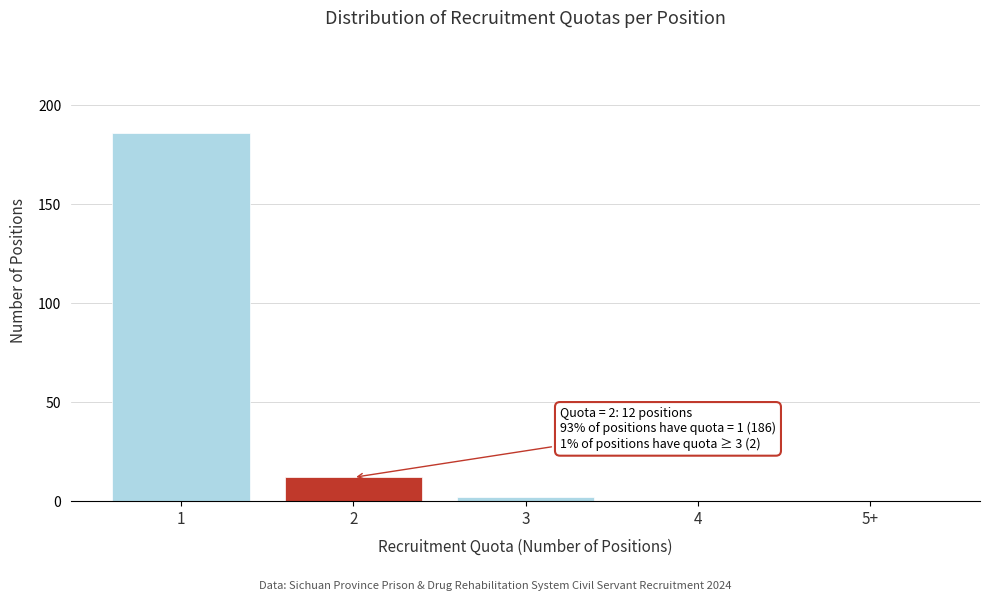

Reading left to right, extract all data points from this chart.

1=186	2=12	3=2	4=0	5+=0